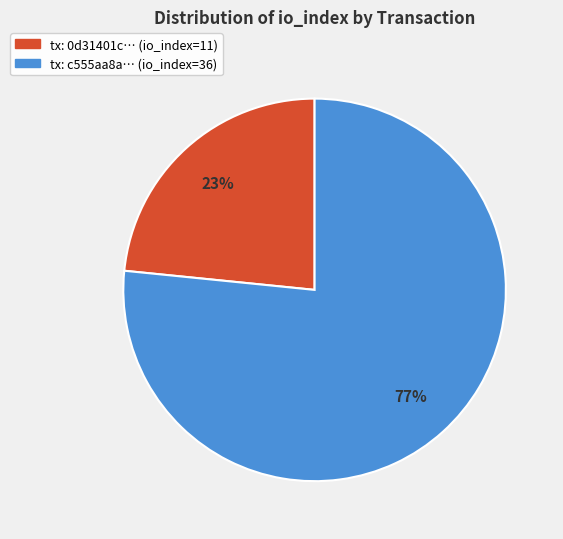

How many segments does this pie chart have?

2